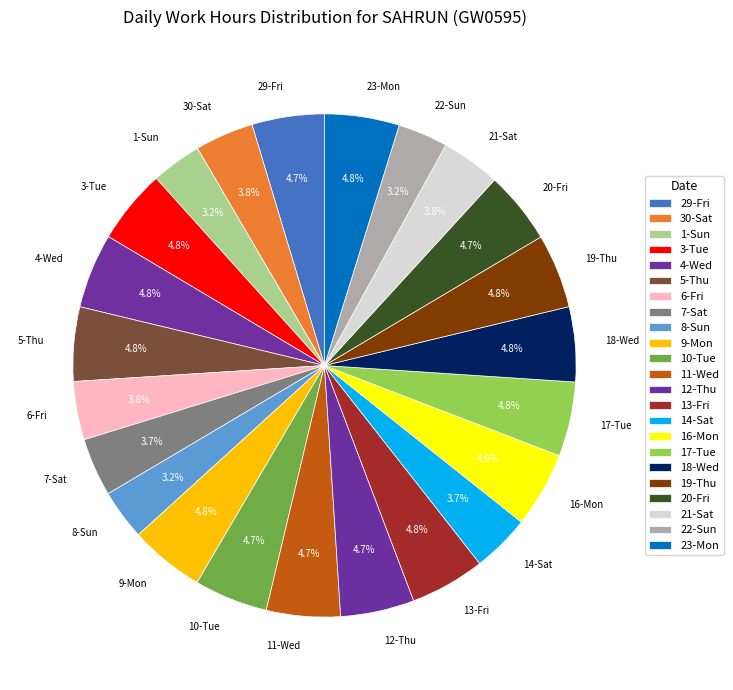

Does 5-Thu account for over 50% of the chart?

No